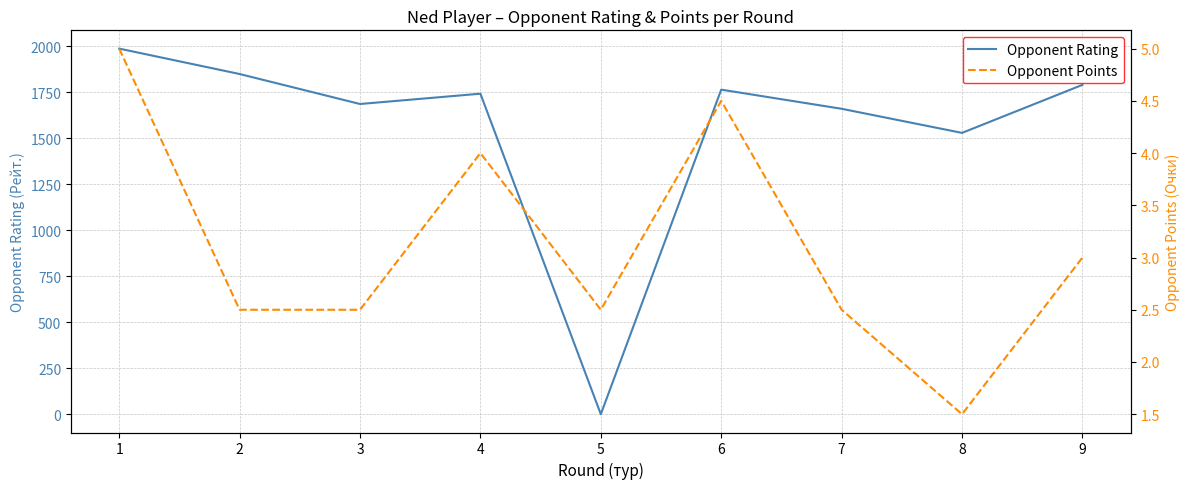

What is the spread (max minus min) of values at 5?

2.5